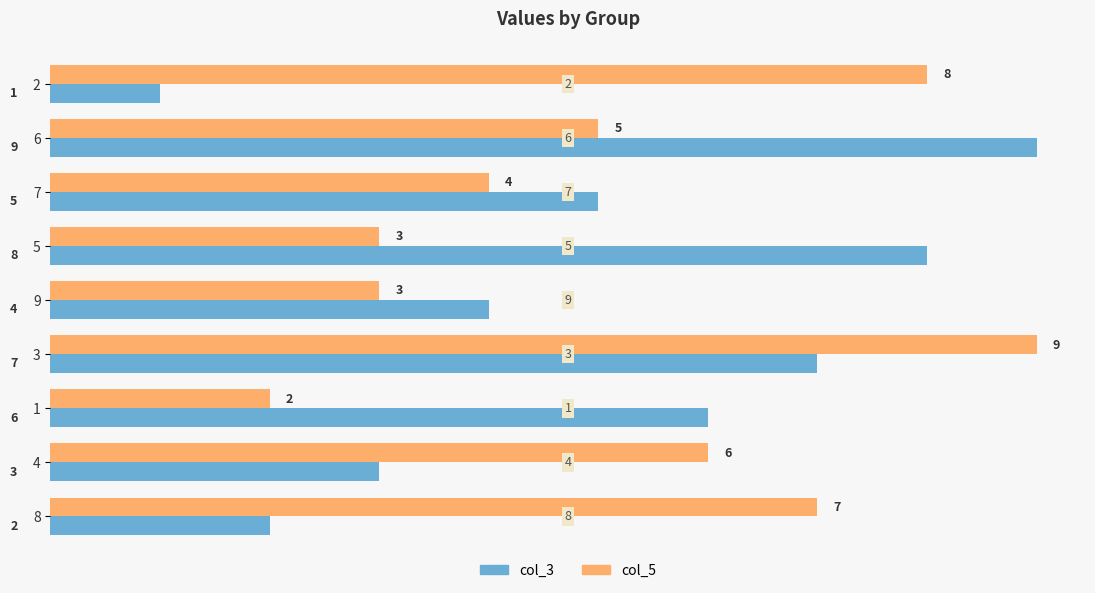

How many data points in col_5 are less than 5?

4